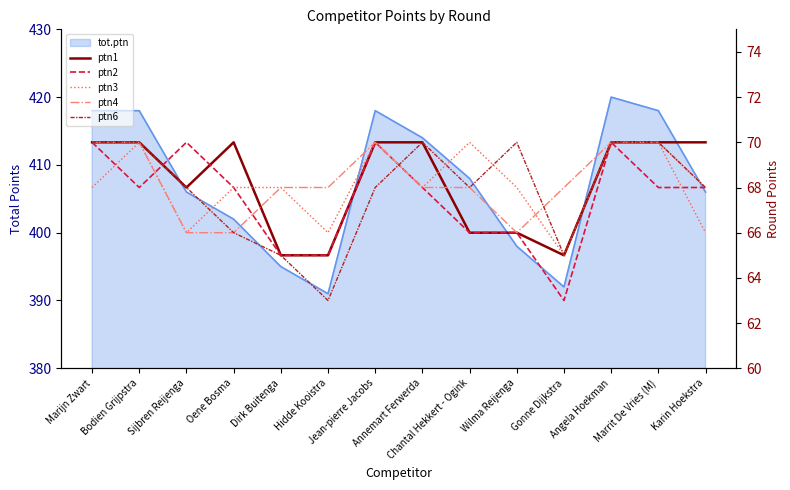

What is the approximate value of ptn2 at Annemart Ferwerda?

68